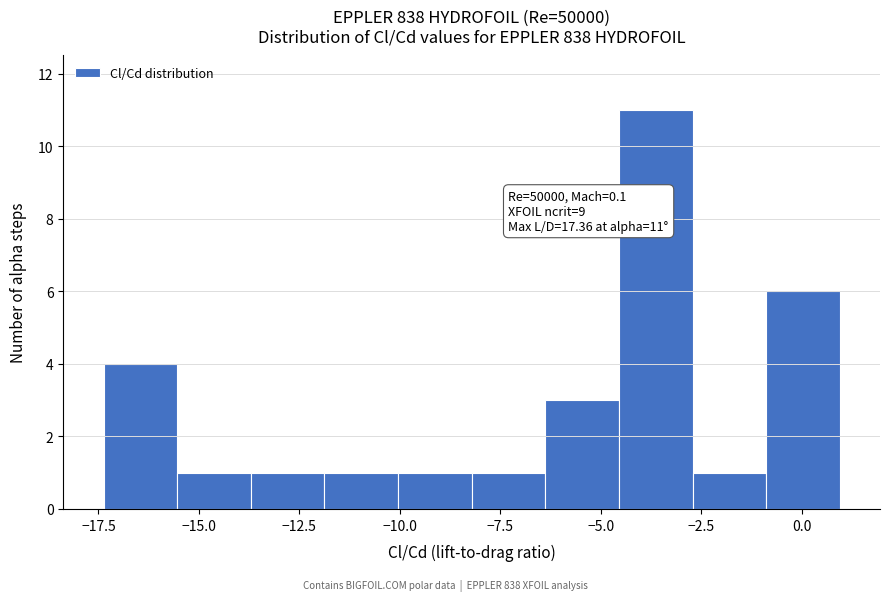

Read against the x-axis, roughly where is the centre of the tallest bar?

-3.5